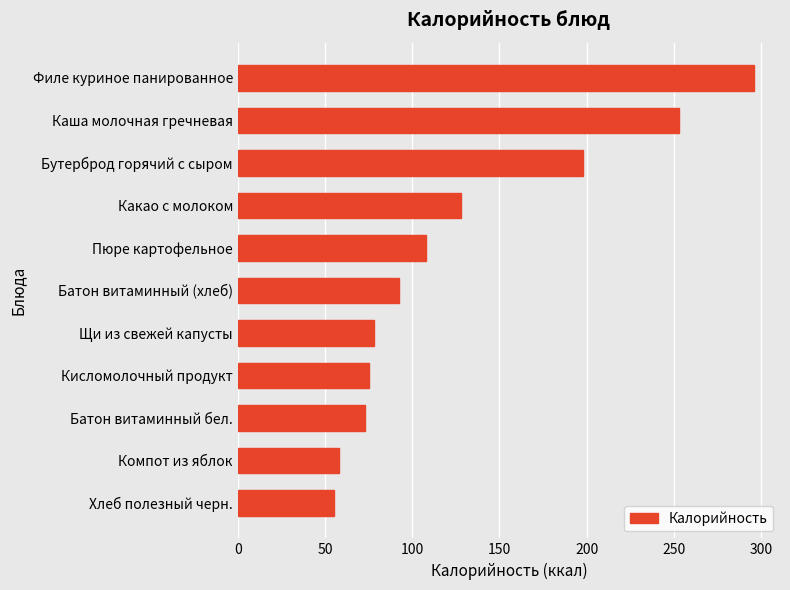

How many bars are there in total?

11